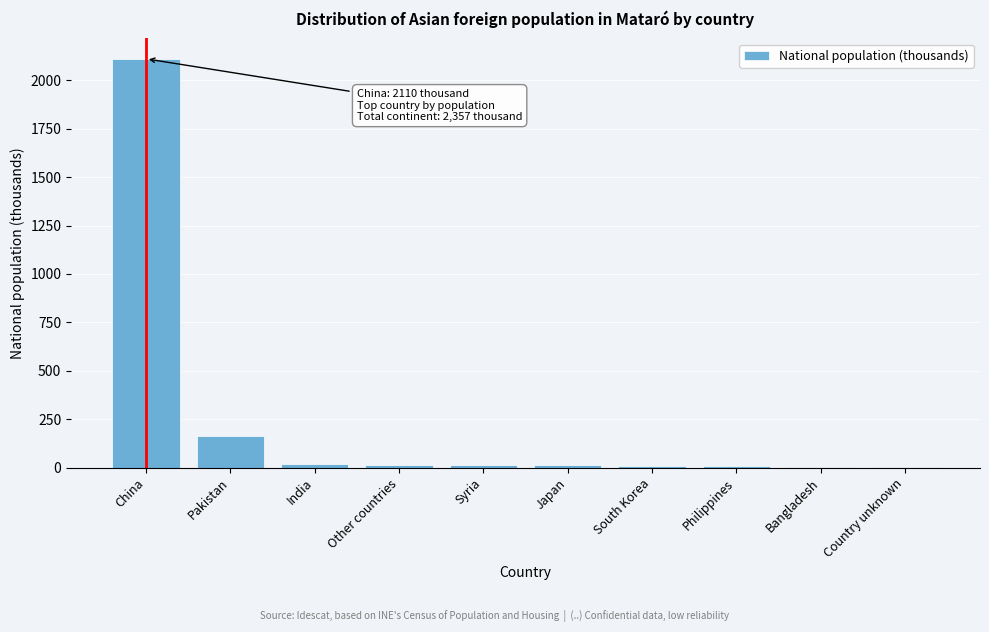

Which category has the highest value across all series?

China